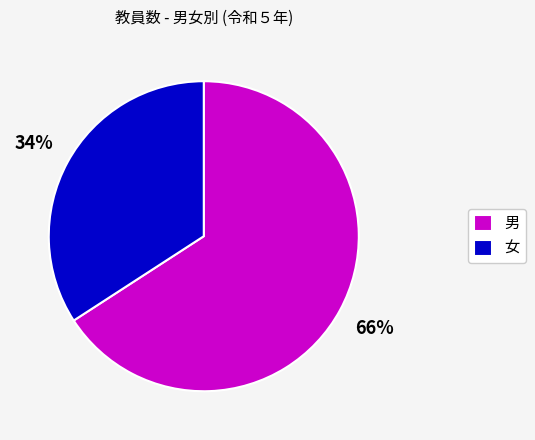

To the nearest percent, what percentage of the pie is 女?

34%